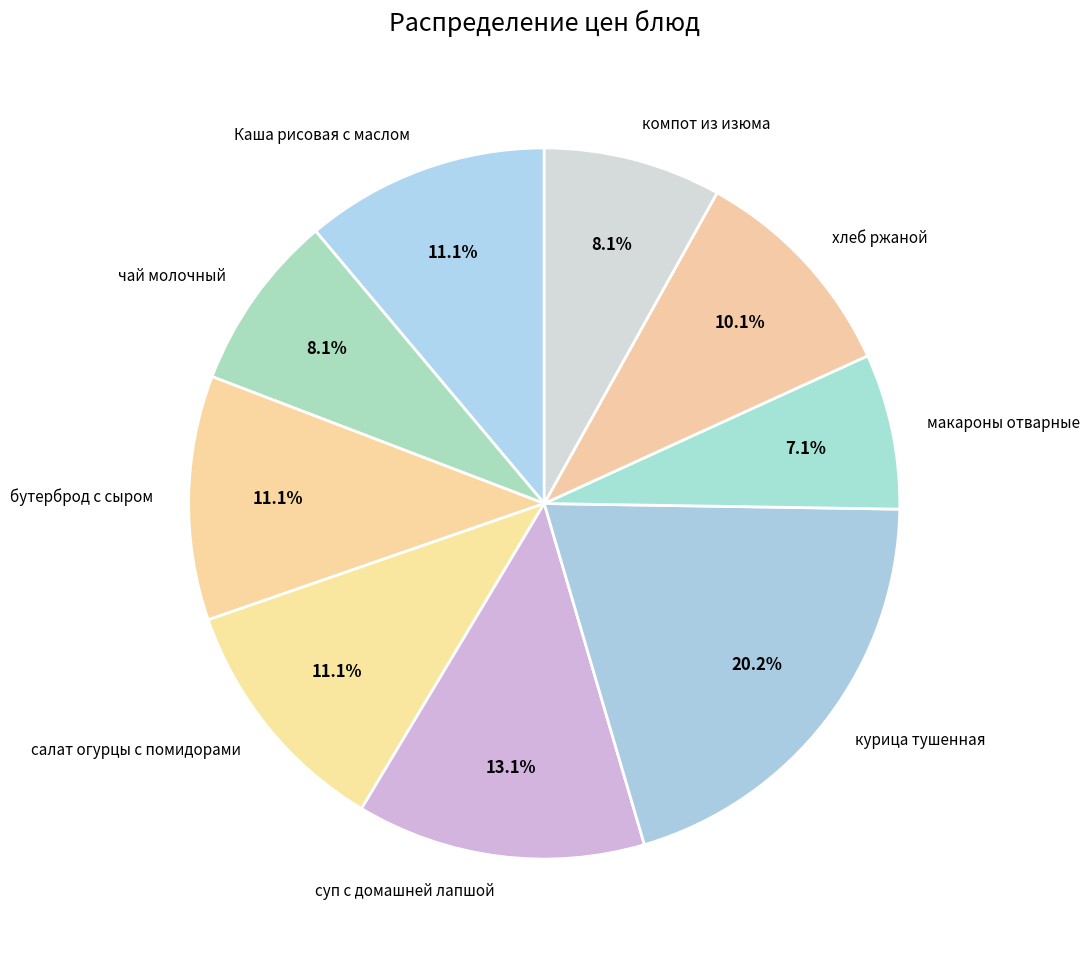

Which category has the biggest portion of the pie?

курица тушенная